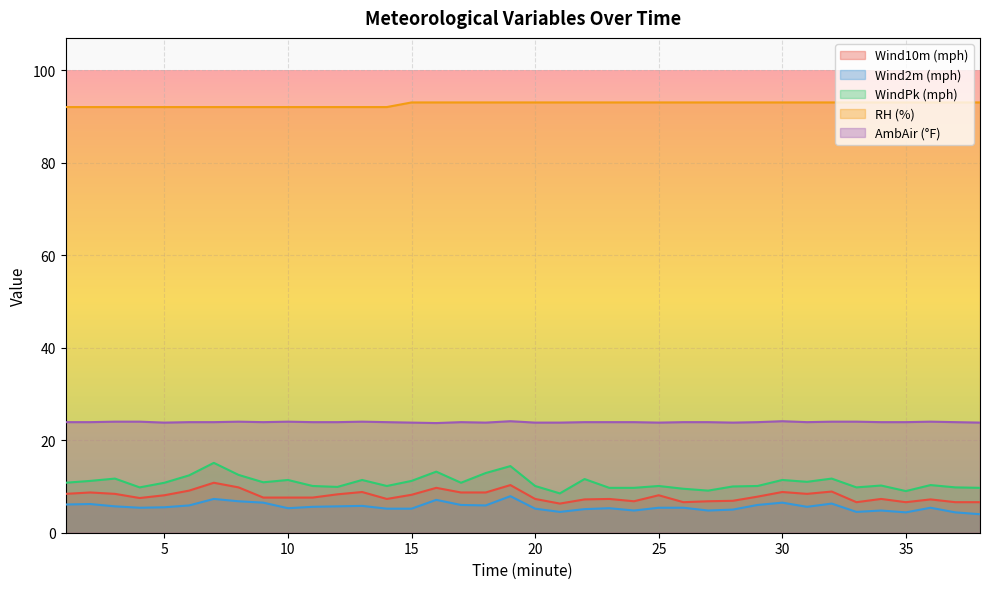

True or false: WindPk (mph) and RH (%) cross at least once.

False